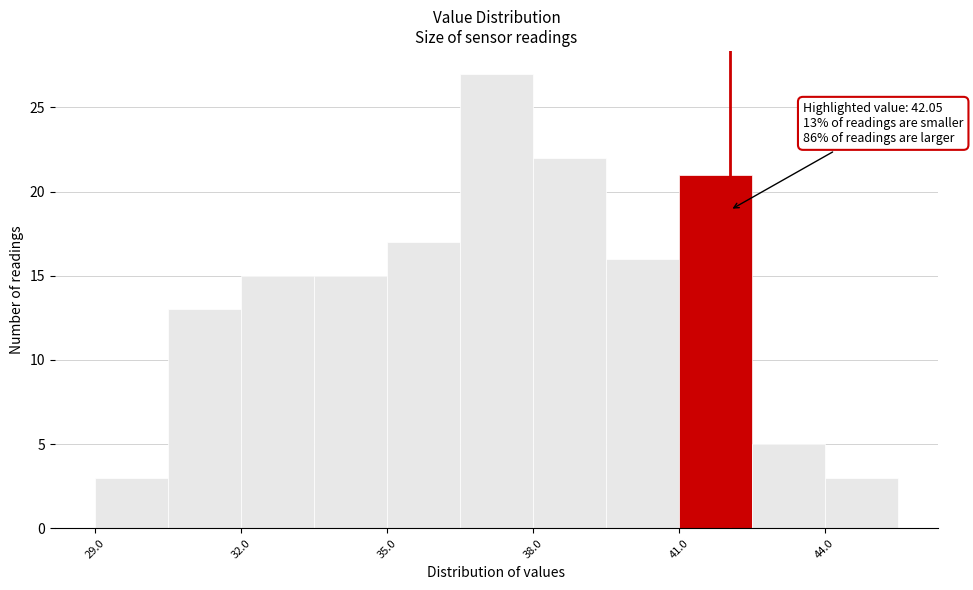

Around what value on the x-axis is the tallest bar? Give the approximate position of its centre, as read against the axis.

37.5